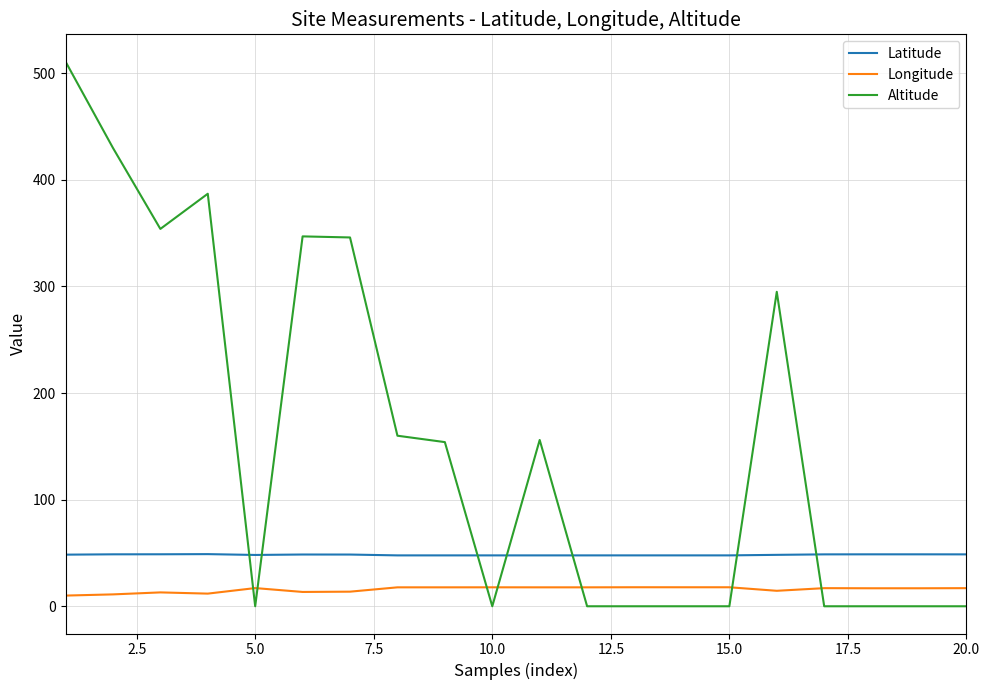

How many intersections are there between Longitude and Altitude?

7